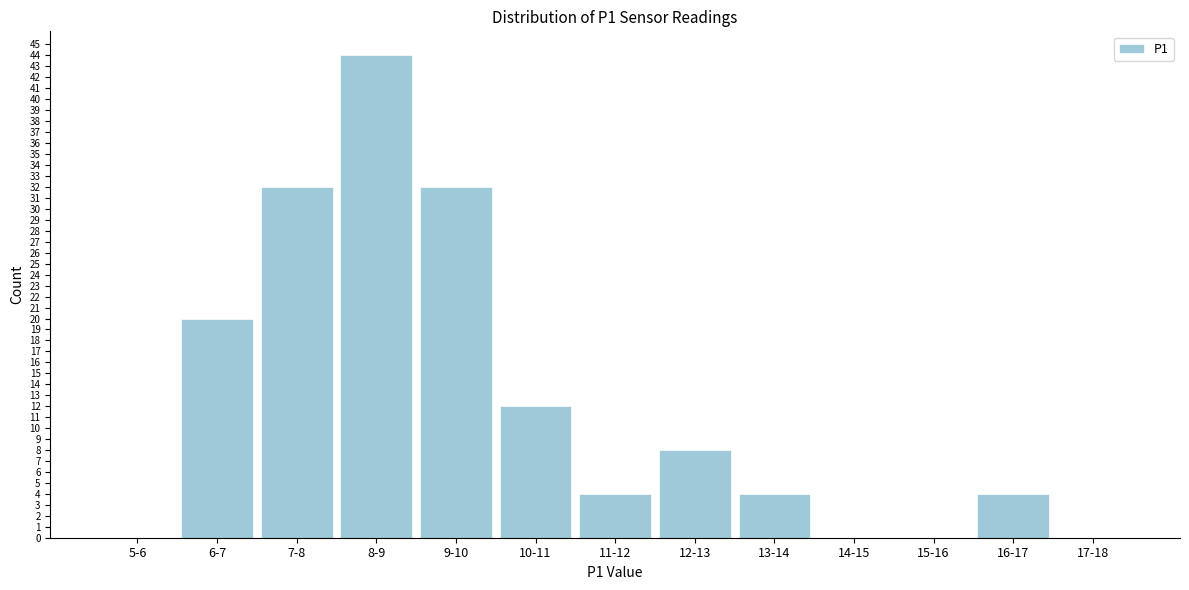

Reading right to left, what are all the values shown in this chart?

17-18=0	16-17=4	15-16=0	14-15=0	13-14=4	12-13=8	11-12=4	10-11=12	9-10=32	8-9=44	7-8=32	6-7=20	5-6=0